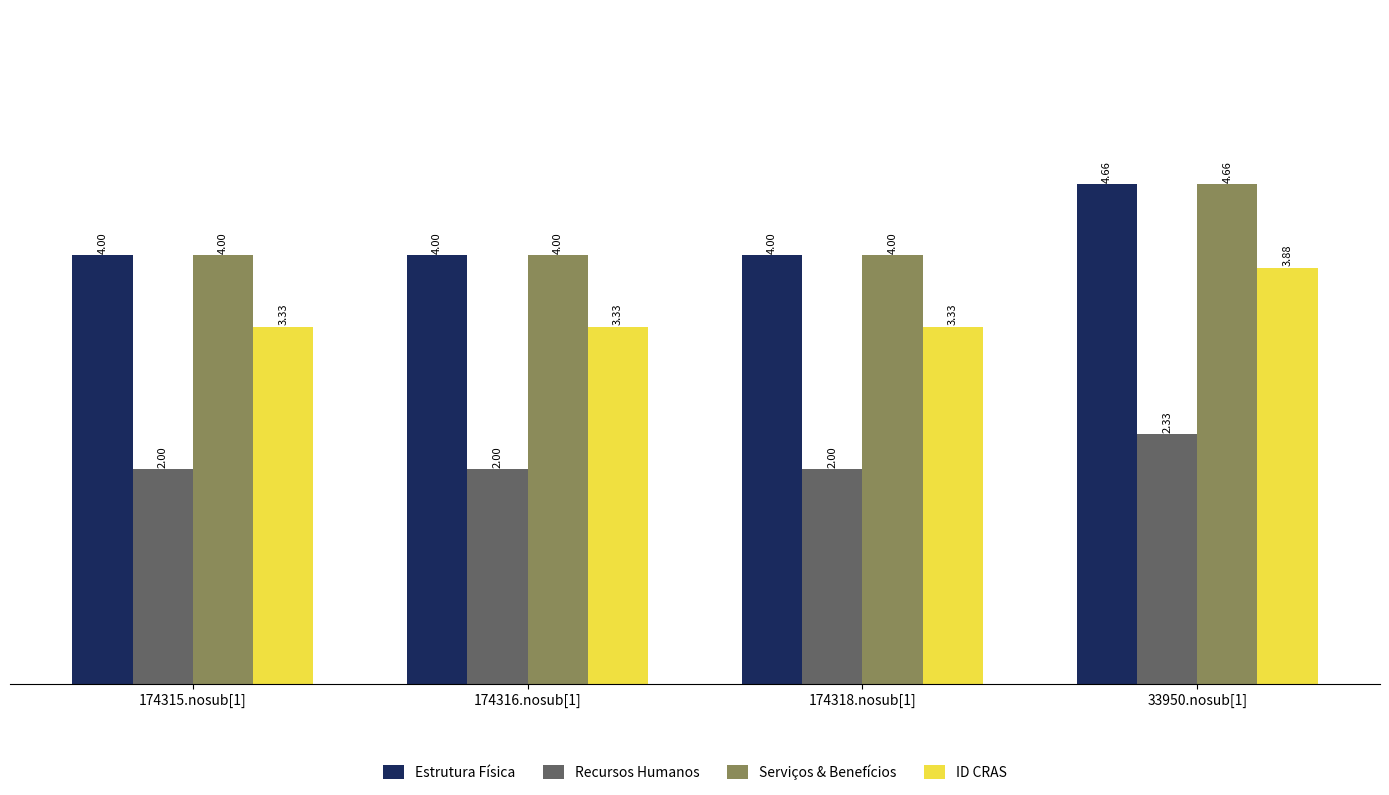

Are the bars grouped side by side (vs. stacked)?

Yes